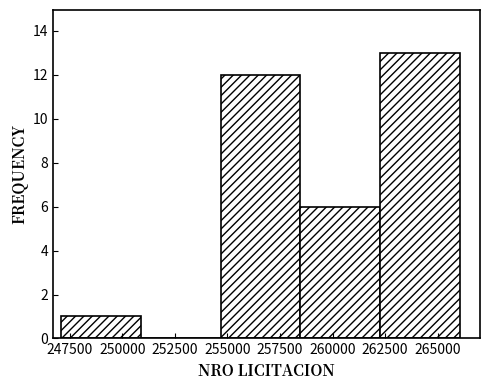

What is the height of the bar covering 254500 to 258500 on the x-axis? Neither the bar edges nor the heights are printed on the chart, so give them approximately, as read against the axes.

12